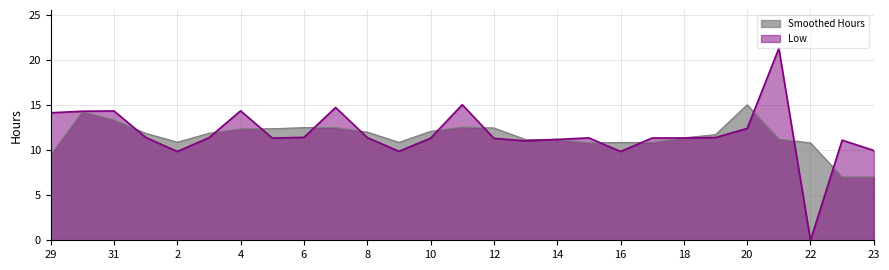

Approximately how many times larger is the value at 3 compared to 2?

1.2